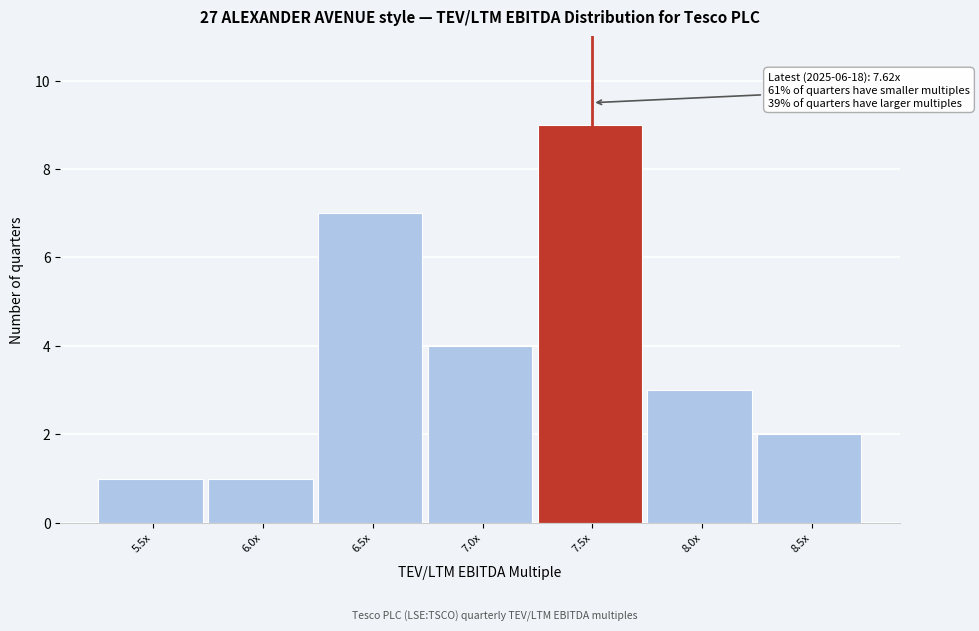

Reading left to right, transcribe all the data shown in this chart.

1	1	7	4	9	3	2